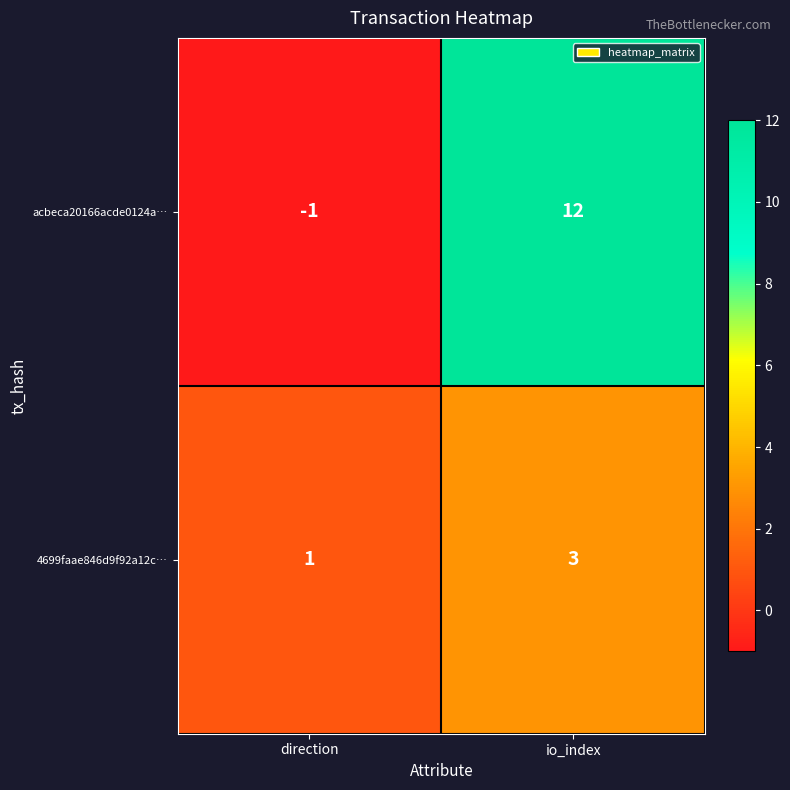

Reading left to right, extract all data points from this chart.

acbeca20166acde0124a…: -1	12
4699faae846d9f92a12c…: 1	3